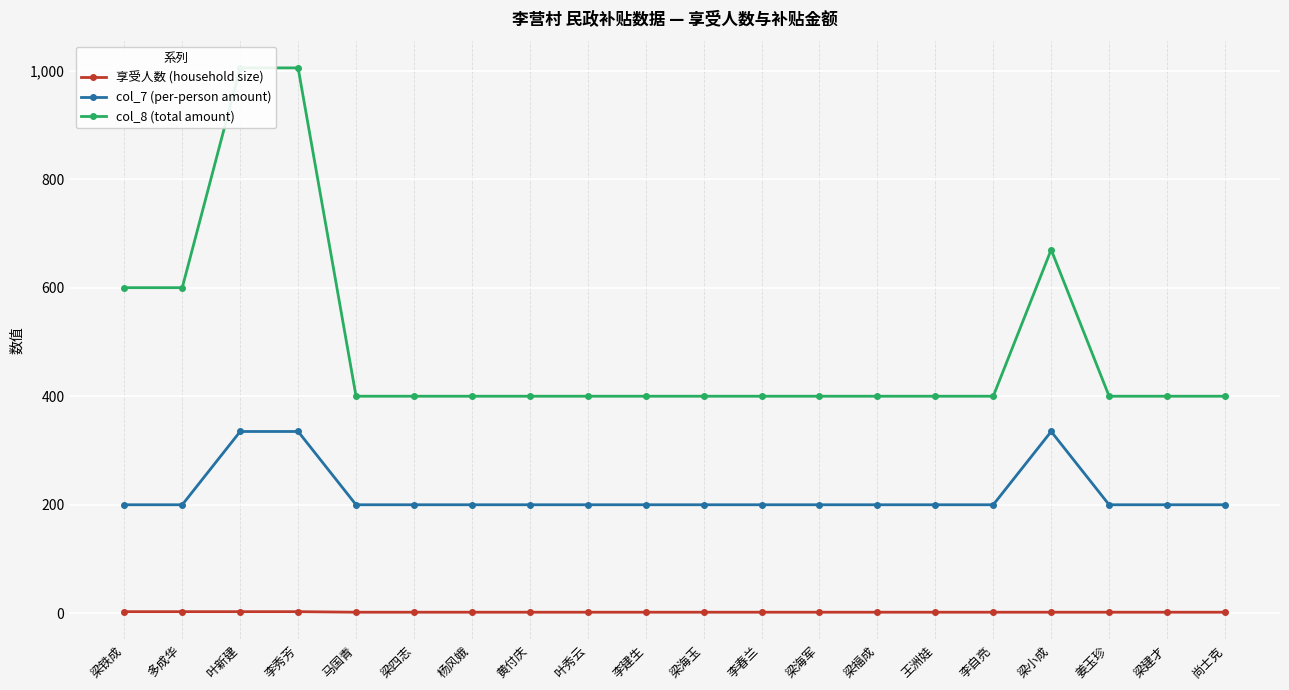

Which series has the largest total across all categories?

col_8 (total amount)